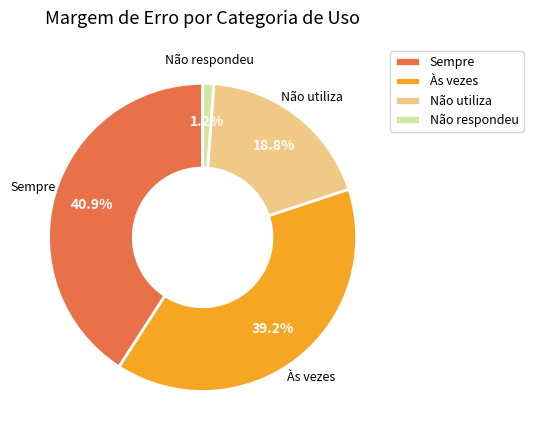

To the nearest percent, what is the difference between the Sempre and Às vezes slice percentages?

2%